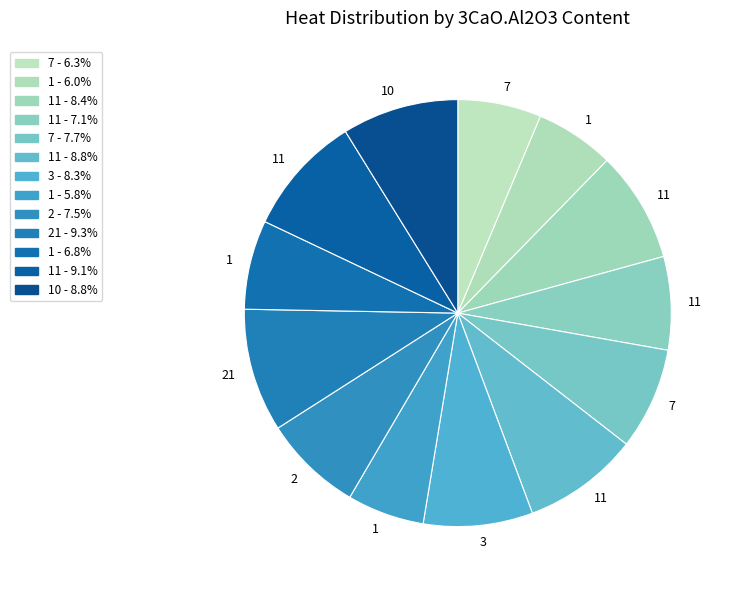

Rank the categories by value from highest to lowest.

21, 11, 10, 11, 11, 3, 7, 2, 11, 1, 7, 1, 1